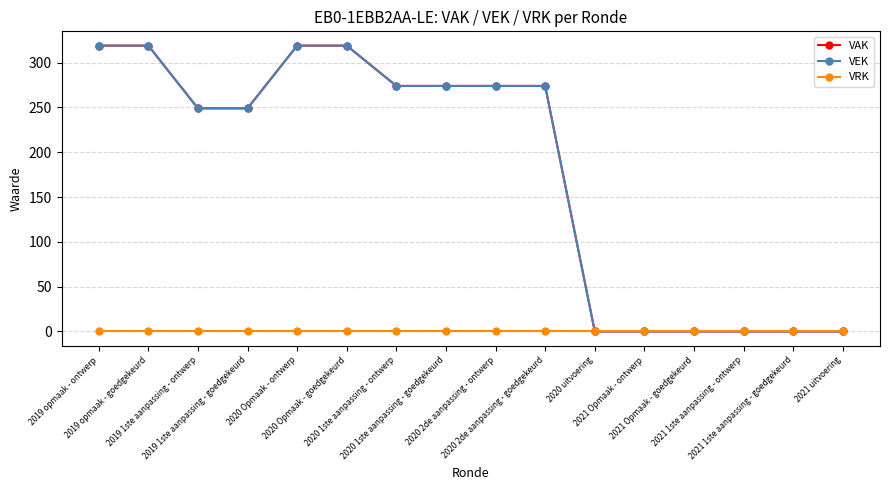

Is this an area chart (filled region under the line)?

No